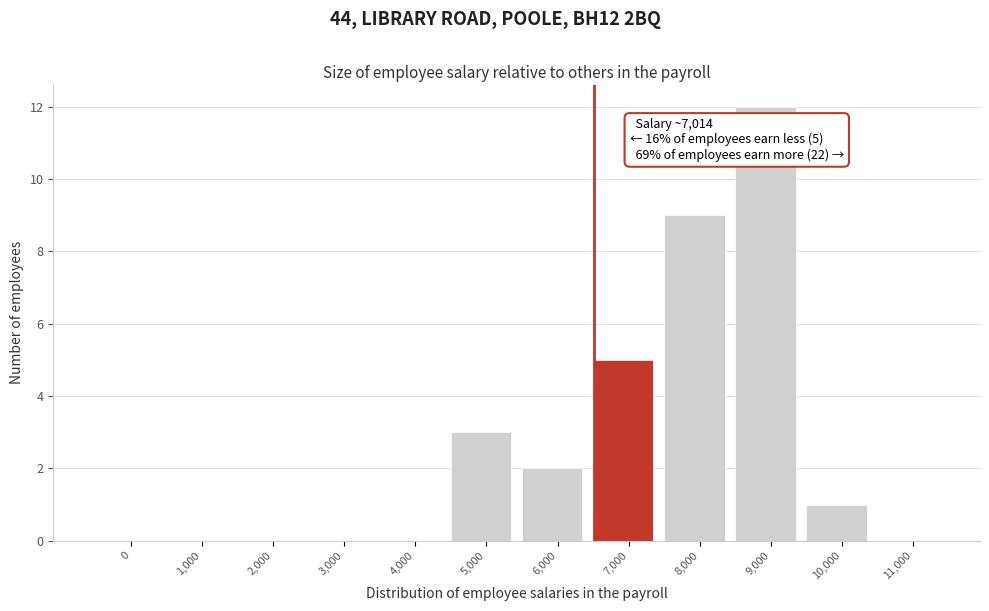

Reading left to right, transcribe all the data shown in this chart.

0=0	1,000=0	2,000=0	3,000=0	4,000=0	5,000=3	6,000=2	7,000=5	8,000=9	9,000=12	10,000=1	11,000=0